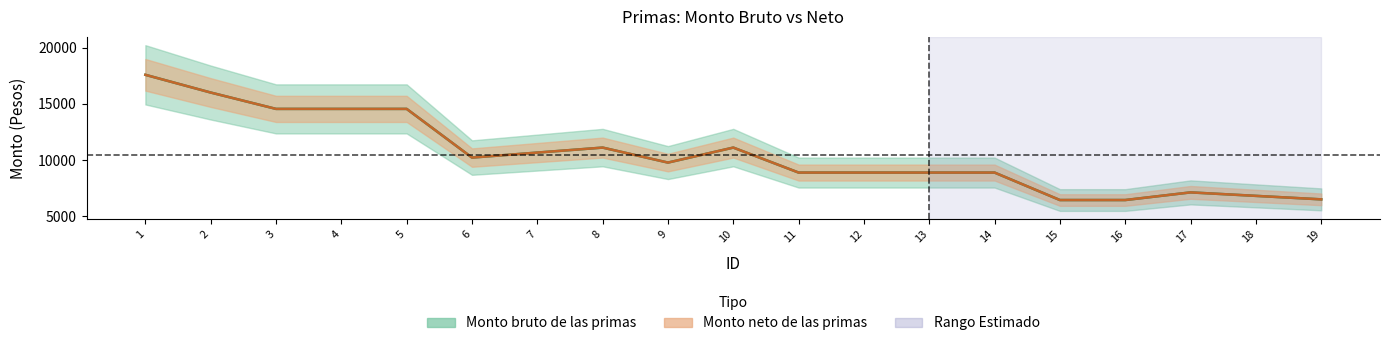

At which category does Monto bruto de las primas reach its first local peak?

8